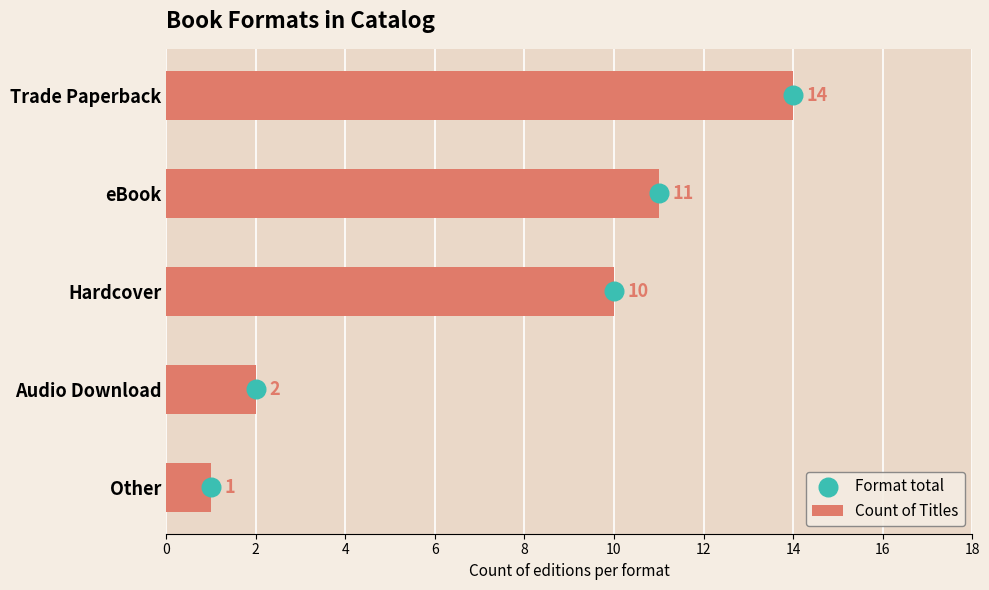

Which series has the largest total across all categories?

Count of Titles